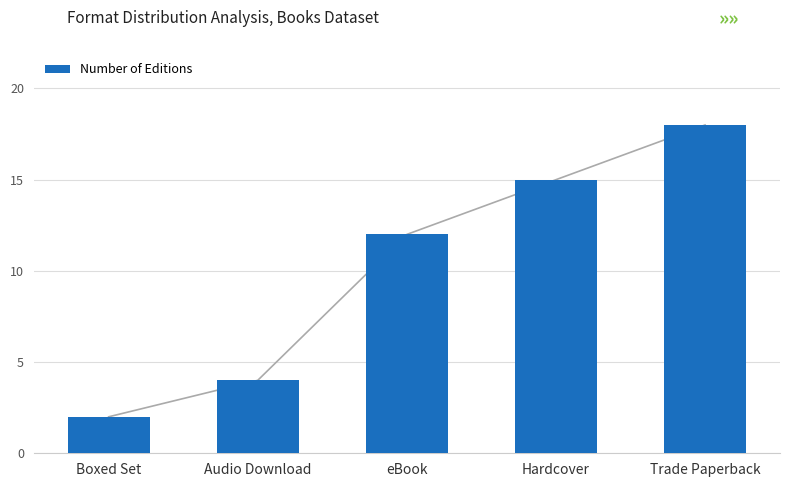

Rank the categories by value from lowest to highest.

Boxed Set, Audio Download, eBook, Hardcover, Trade Paperback